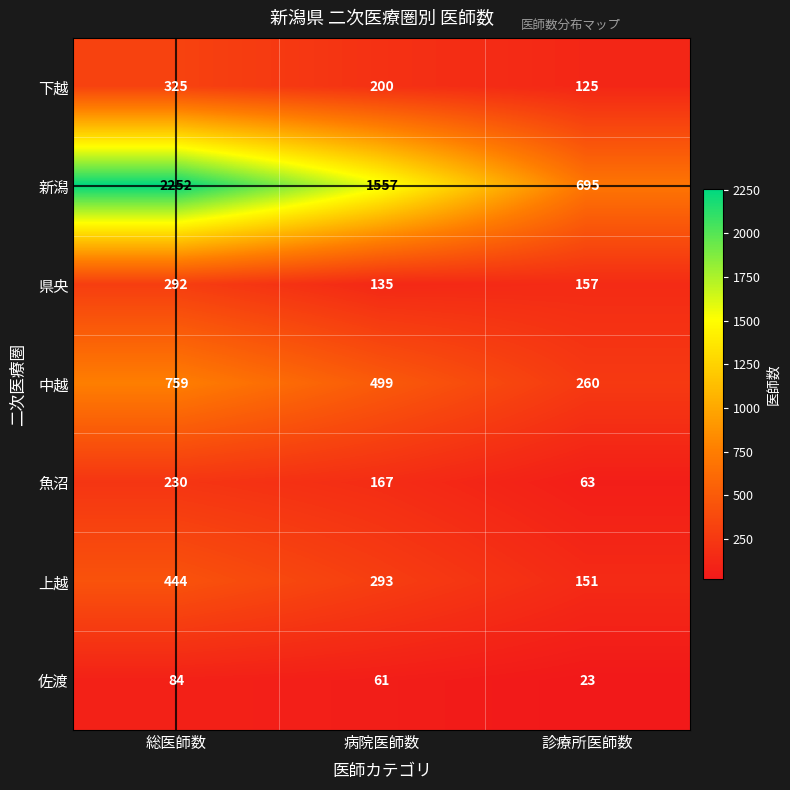

Reading right to left, transcribe all the data shown in this chart.

下越: 診療所医師数=125	病院医師数=200	総医師数=325
新潟: 診療所医師数=695	病院医師数=1557	総医師数=2252
県央: 診療所医師数=157	病院医師数=135	総医師数=292
中越: 診療所医師数=260	病院医師数=499	総医師数=759
魚沼: 診療所医師数=63	病院医師数=167	総医師数=230
上越: 診療所医師数=151	病院医師数=293	総医師数=444
佐渡: 診療所医師数=23	病院医師数=61	総医師数=84